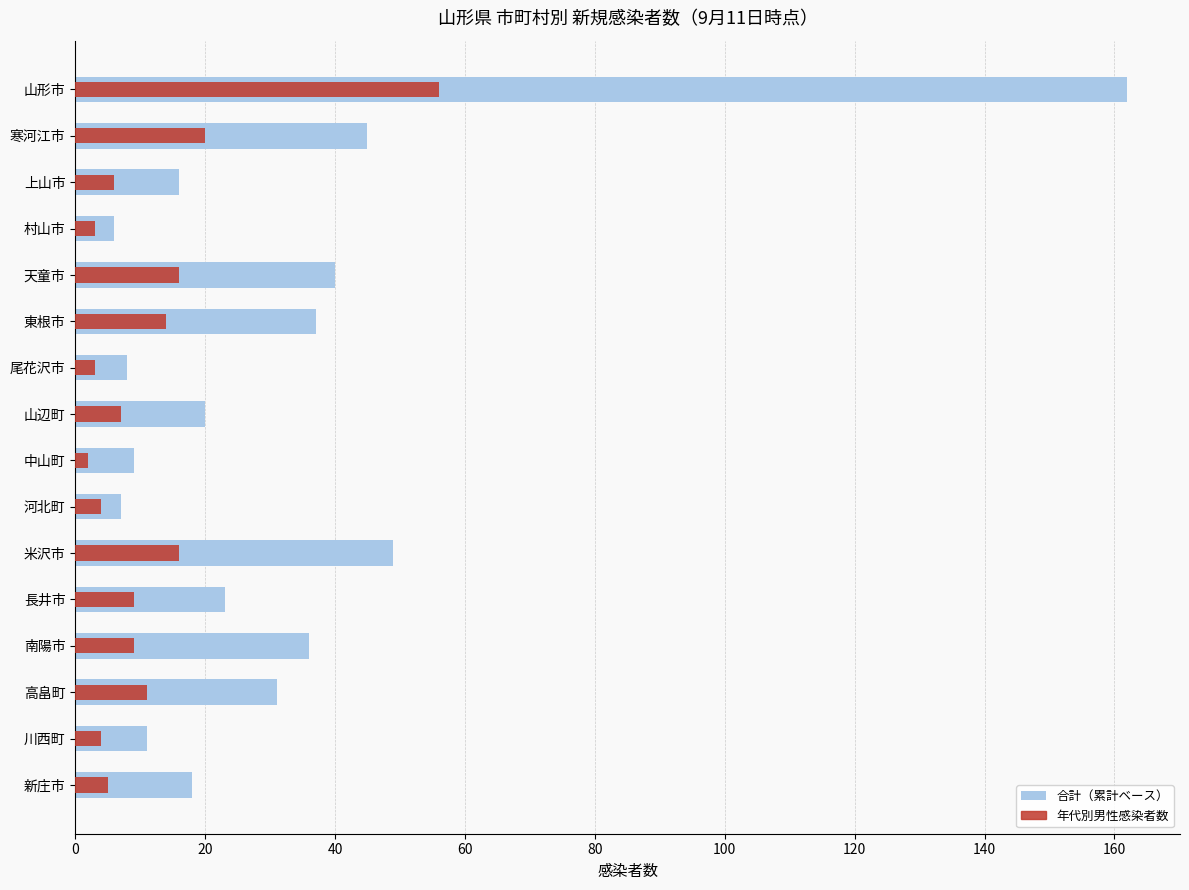

At how many categories does at least one series exceed 31?

6